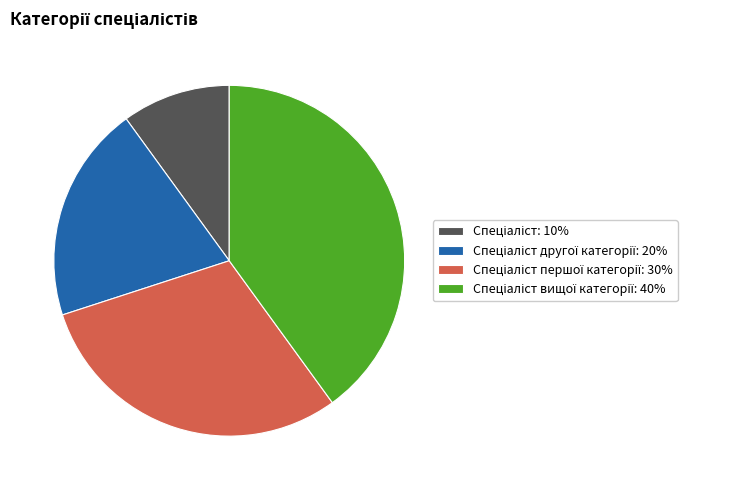

Does any single category account for the majority?

No